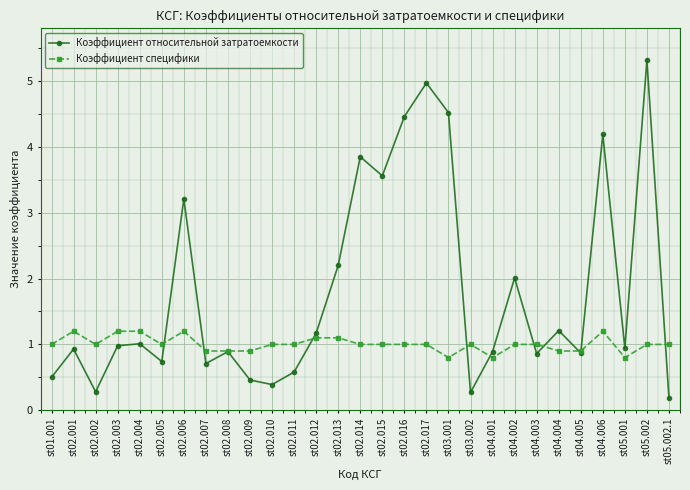

What are all the series names shown in the legend?

Коэффициент относительной затратоемкости, Коэффициент специфики